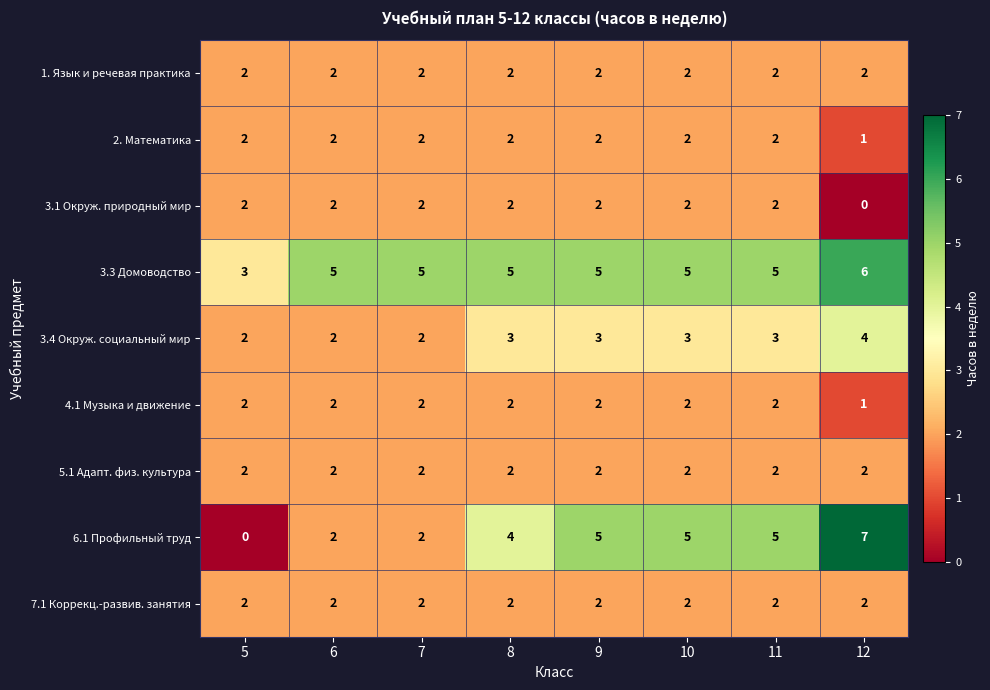

Is it true that 3.3 Домоводство equals 6 at 12?

True